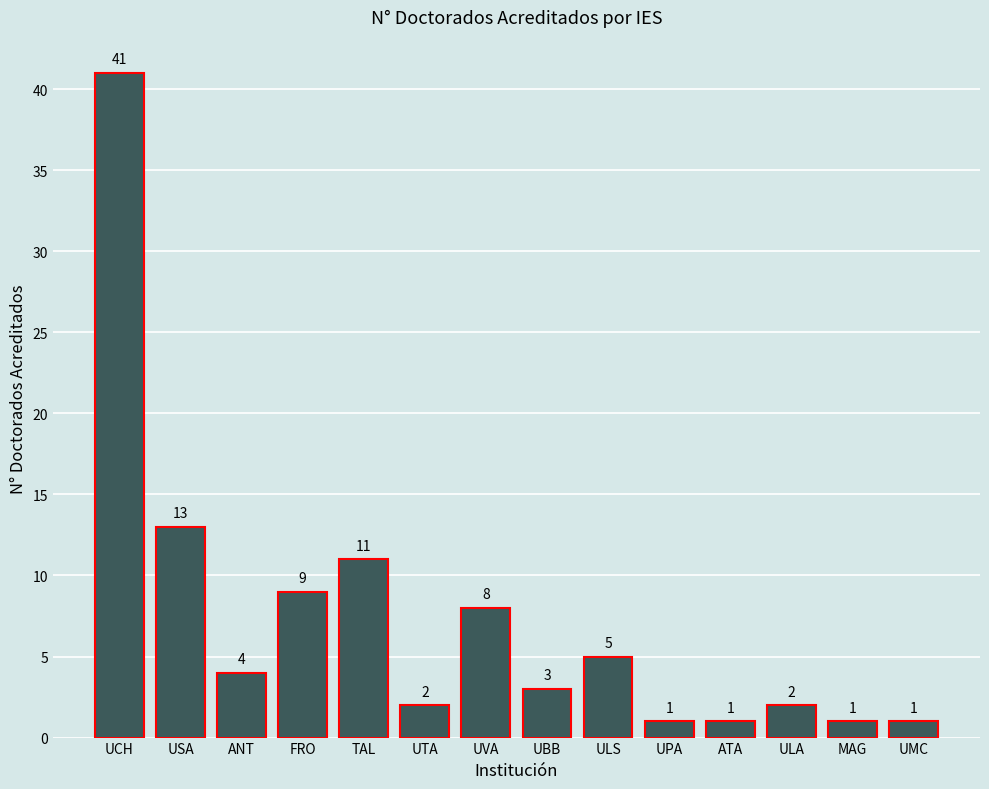

Reading left to right, extract all data points from this chart.

UCH=41	USA=13	ANT=4	FRO=9	TAL=11	UTA=2	UVA=8	UBB=3	ULS=5	UPA=1	ATA=1	ULA=2	MAG=1	UMC=1